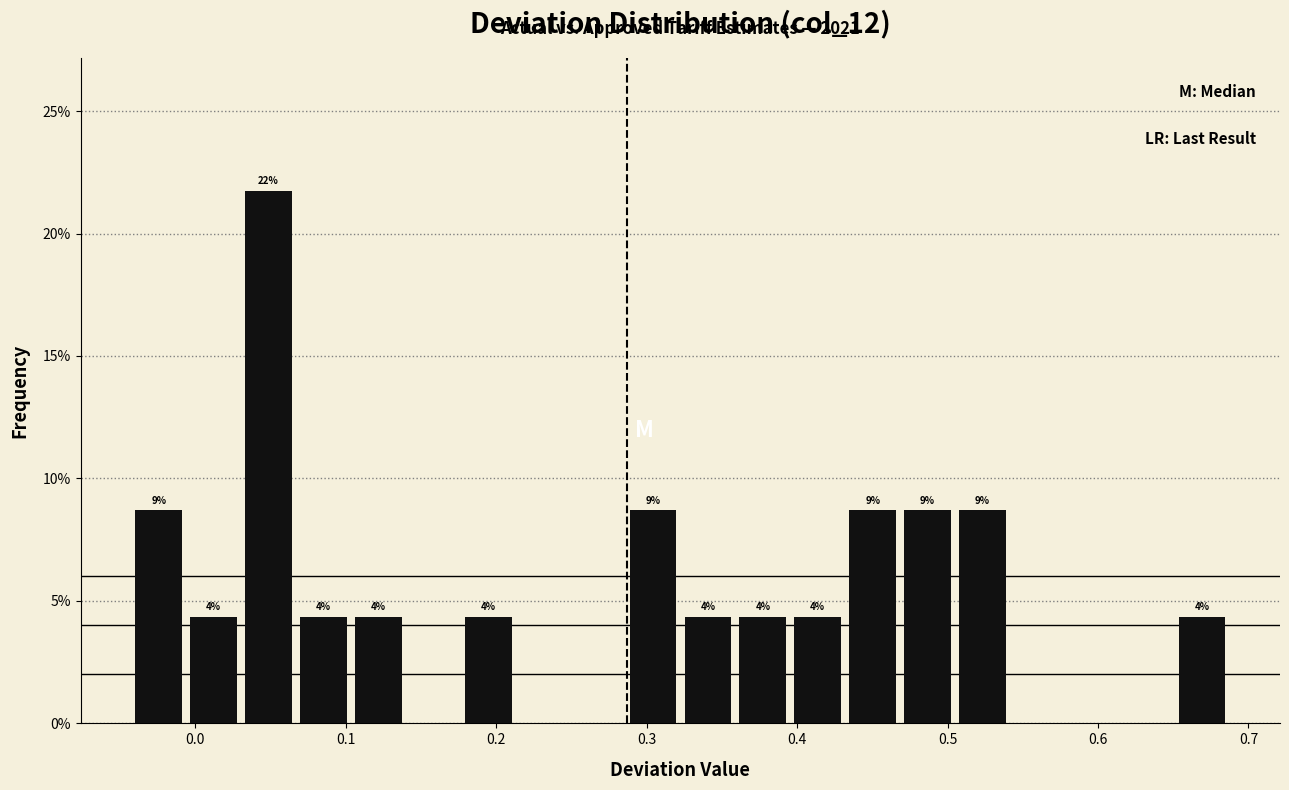

Read against the x-axis, roughly where is the centre of the tallest bar?

0.05